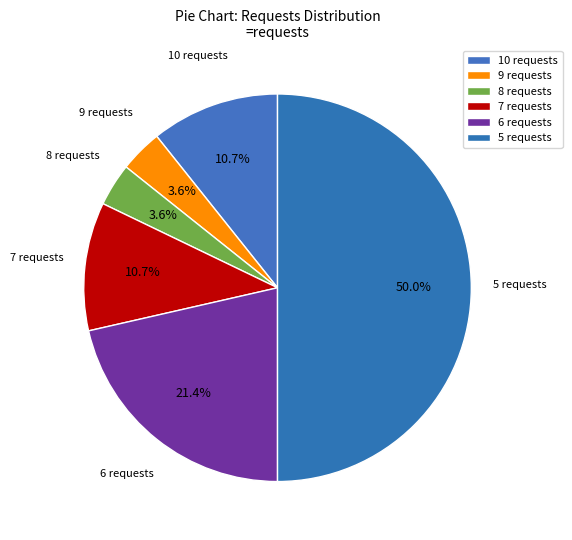

How many segments does this pie chart have?

6